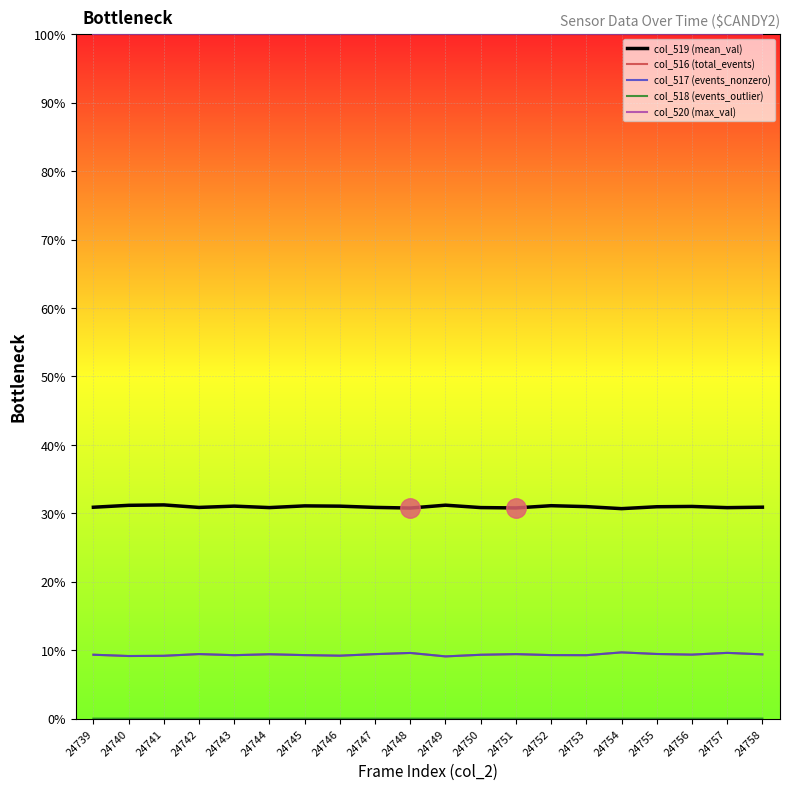

Reading left to right, what are all the values shown in this chart?

col_519 (mean_val): 0.3	0.3	0.3	0.3	0.3	0.3	0.3	0.3	0.3	0.3	0.3	0.3	0.3	0.3	0.3	0.3	0.3	0.3	0.3	0.3
col_516 (total_events): 0.1	0.1	0.1	0.1	0.1	0.1	0.1	0.1	0.1	0.1	0.1	0.1	0.1	0.1	0.1	0.1	0.1	0.1	0.1	0.1
col_517 (events_nonzero): 0.1	0.1	0.1	0.1	0.1	0.1	0.1	0.1	0.1	0.1	0.1	0.1	0.1	0.1	0.1	0.1	0.1	0.1	0.1	0.1
col_518 (events_outlier): 0.0	0.0	0.0	0.0	0.0	0.0	0.0	0.0	0.0	0.0	0.0	0.0	0.0	0.0	0.0	0.0	0.0	0.0	0.0	0.0
col_520 (max_val): 1.0	1.0	1.0	1.0	1.0	1.0	1.0	1.0	1.0	1.0	1.0	1.0	1.0	1.0	1.0	1.0	1.0	1.0	1.0	1.0